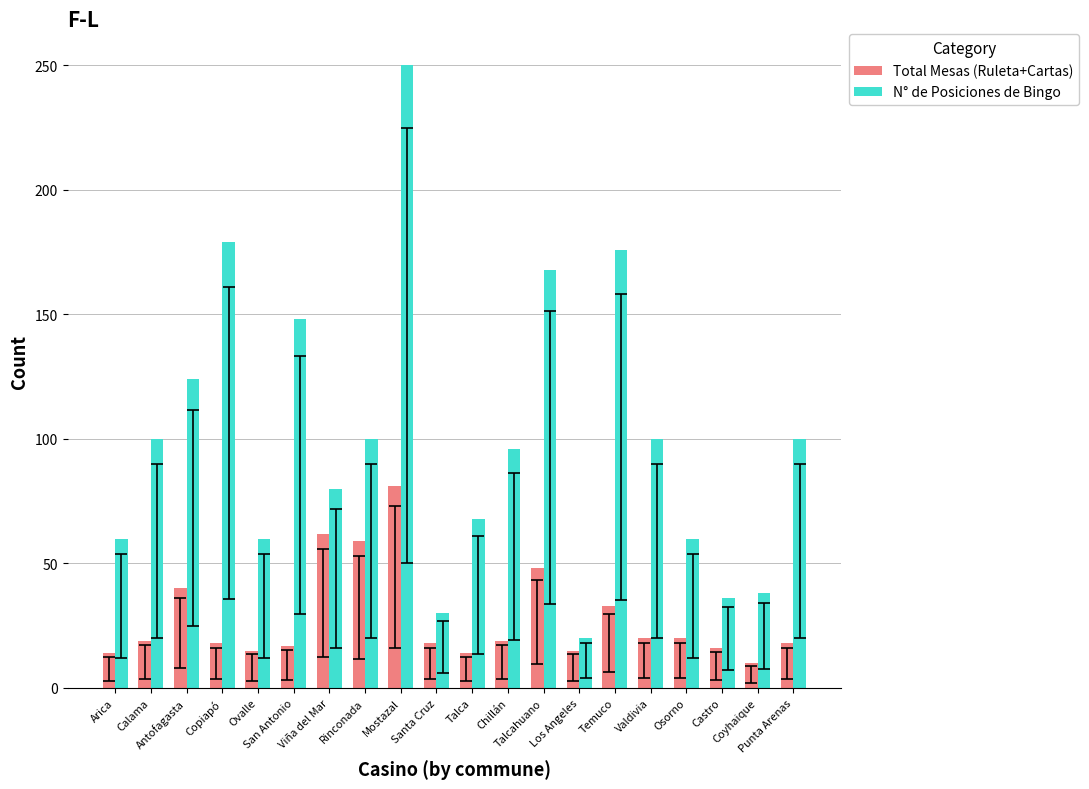

How many groups of bars are there?

20